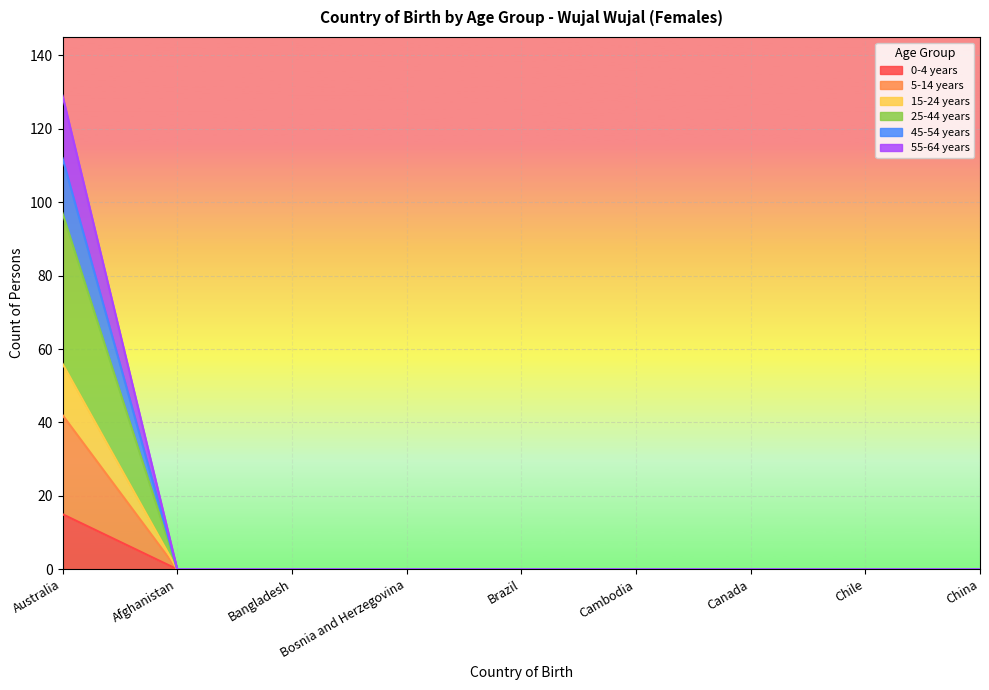

Between Cambodia and China, which is larger?

Cambodia